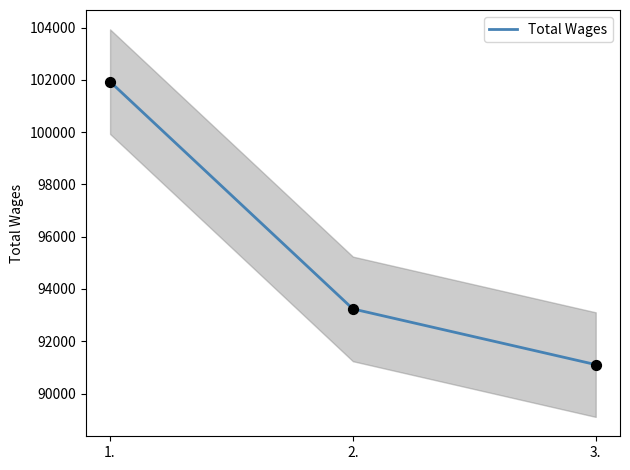

What is the change in value from 1. to 2.?

-8692